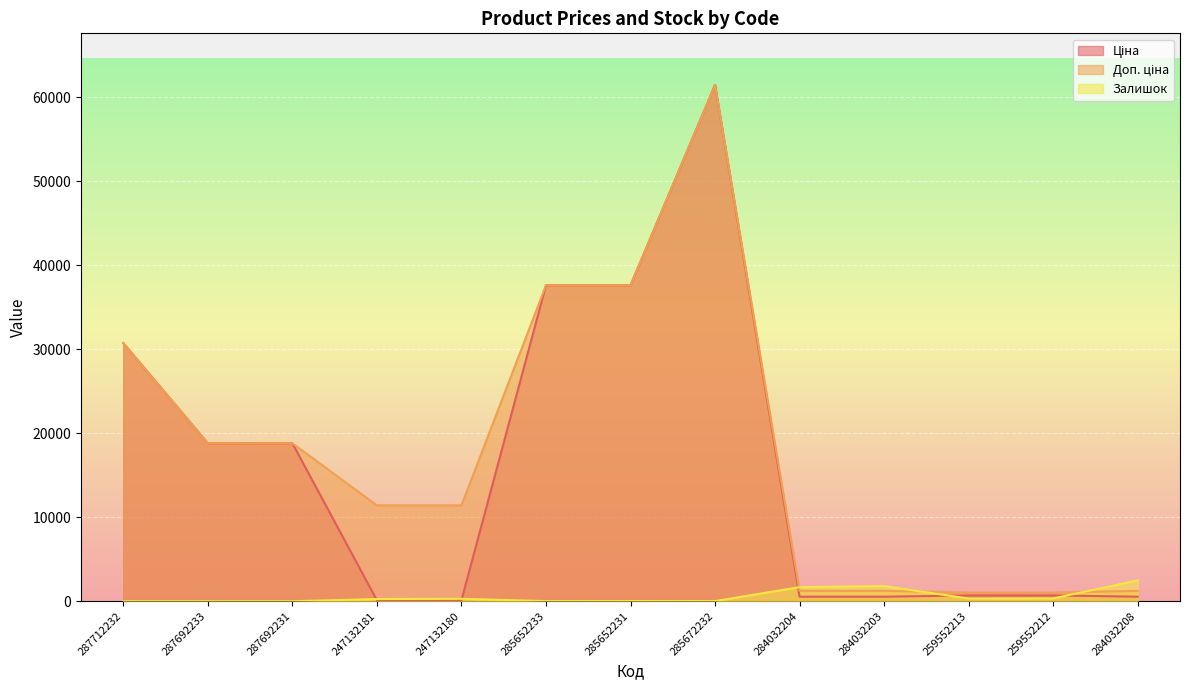

True or false: Залишок and Ціна cross at least once.

True